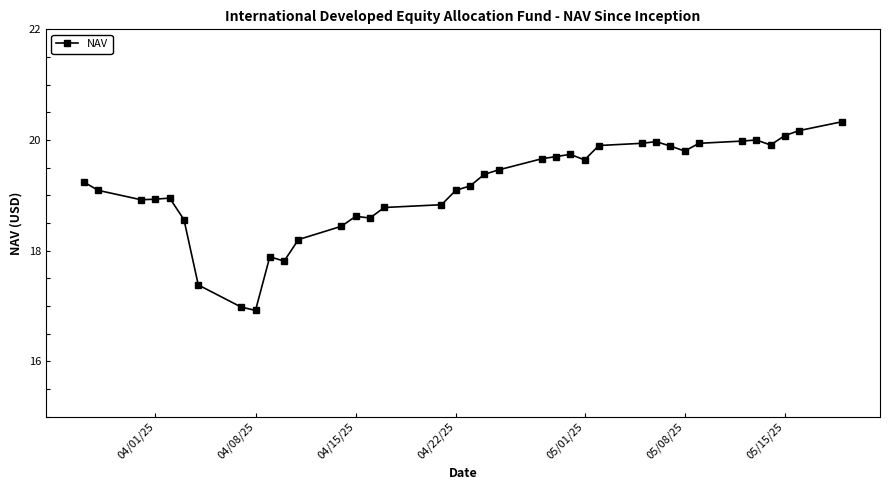

Count the number of values greater than 19.

22